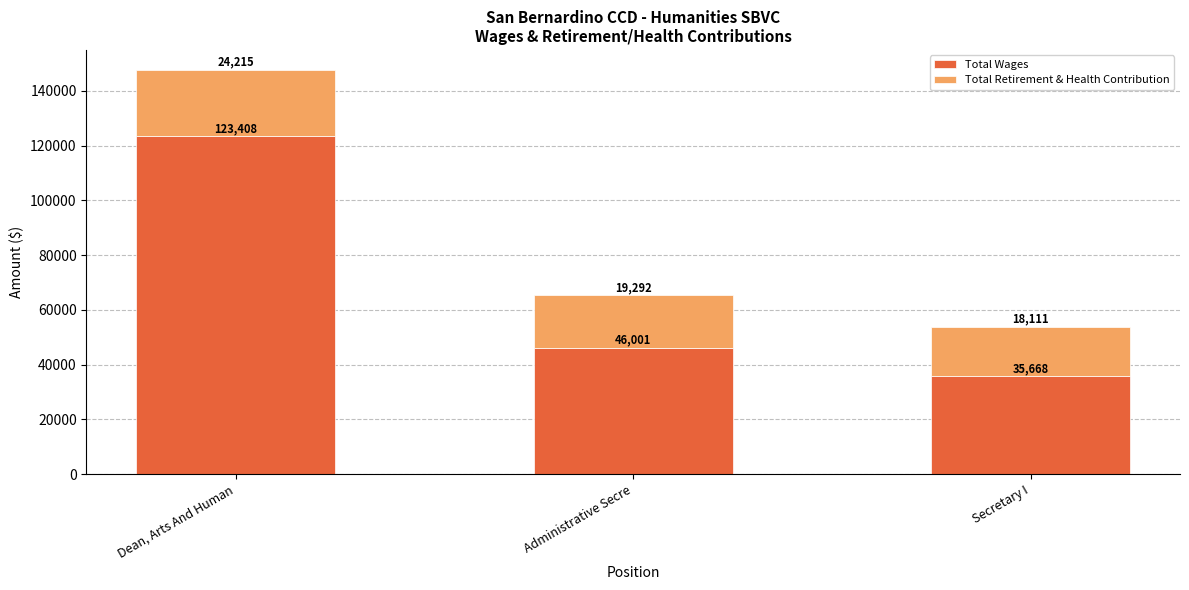

Reading left to right, what are the values for Total Wages?

Dean, Arts And Human=123408	Administrative Secre=46001	Secretary I=35668